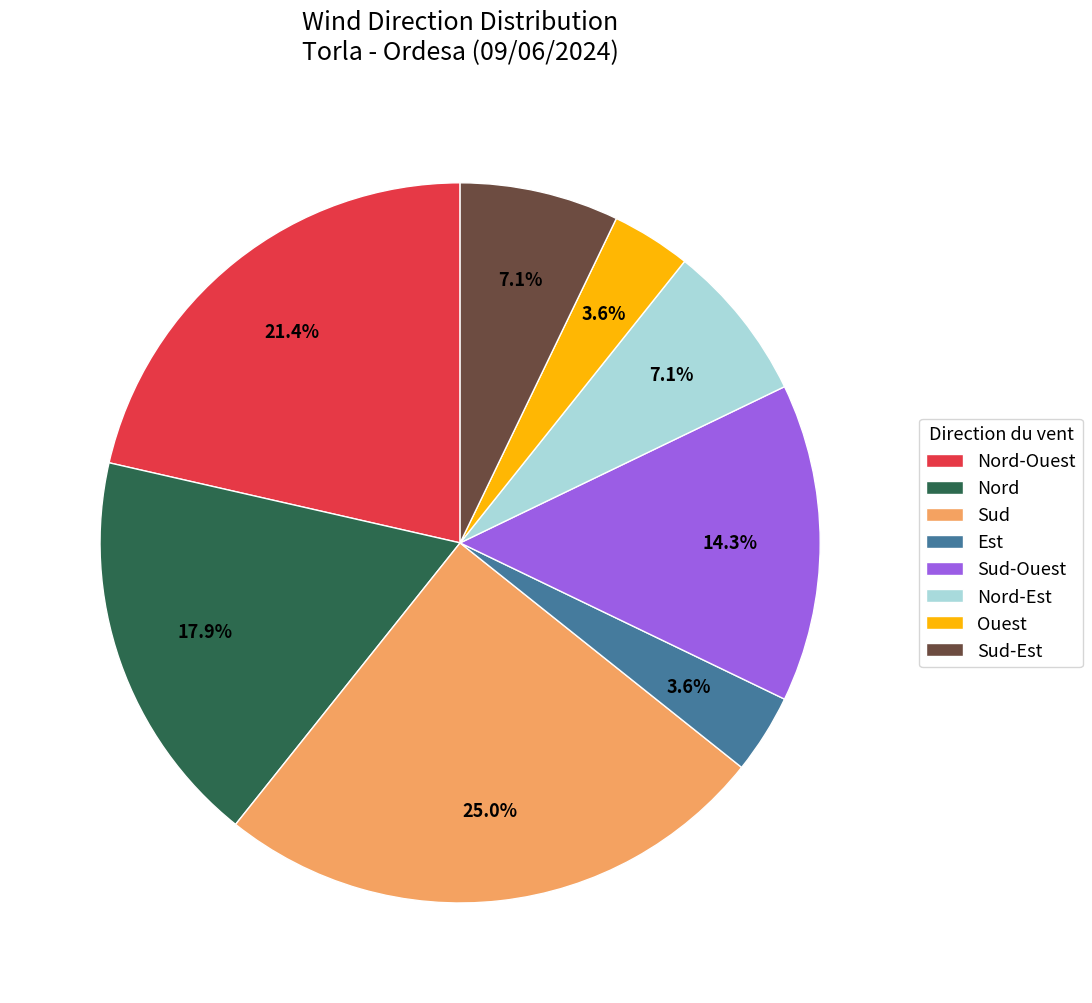

Which has a higher value, Nord or Nord-Ouest?

Nord-Ouest